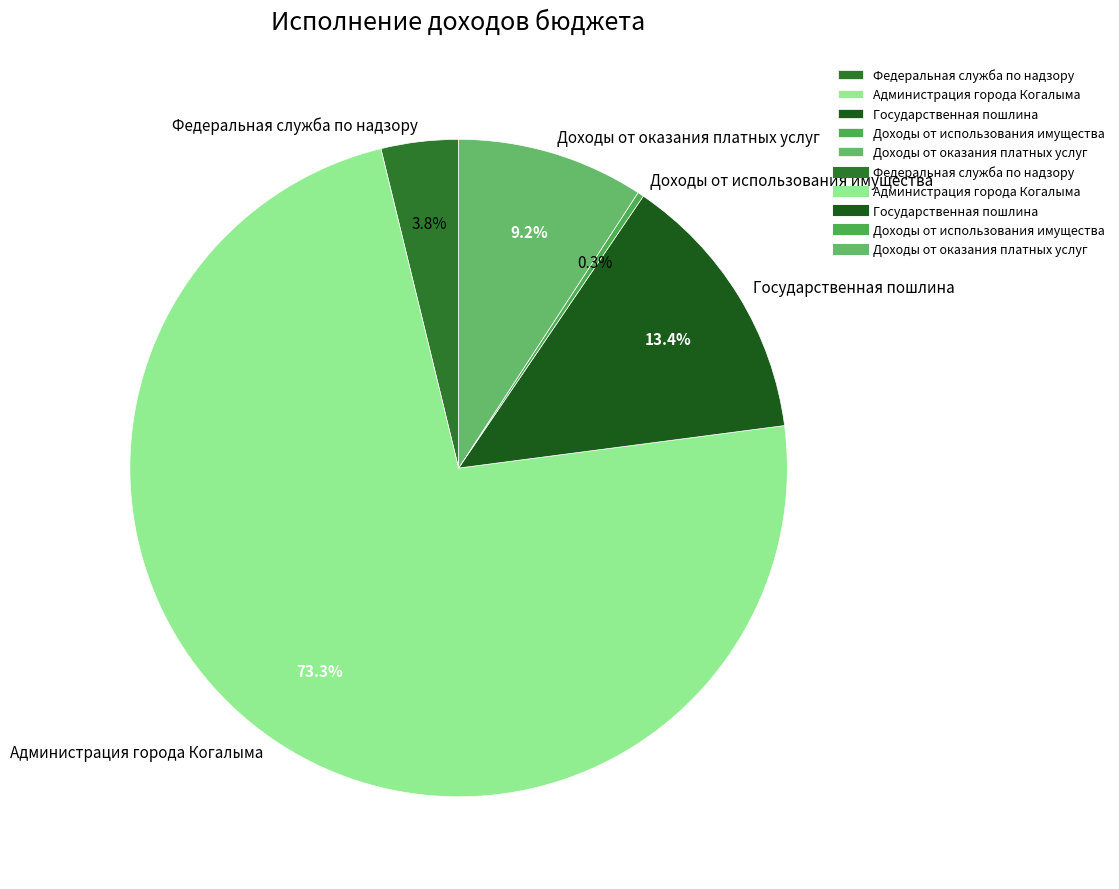

What percentage is the Администрация города Когалыма slice, to the nearest percent?

73%